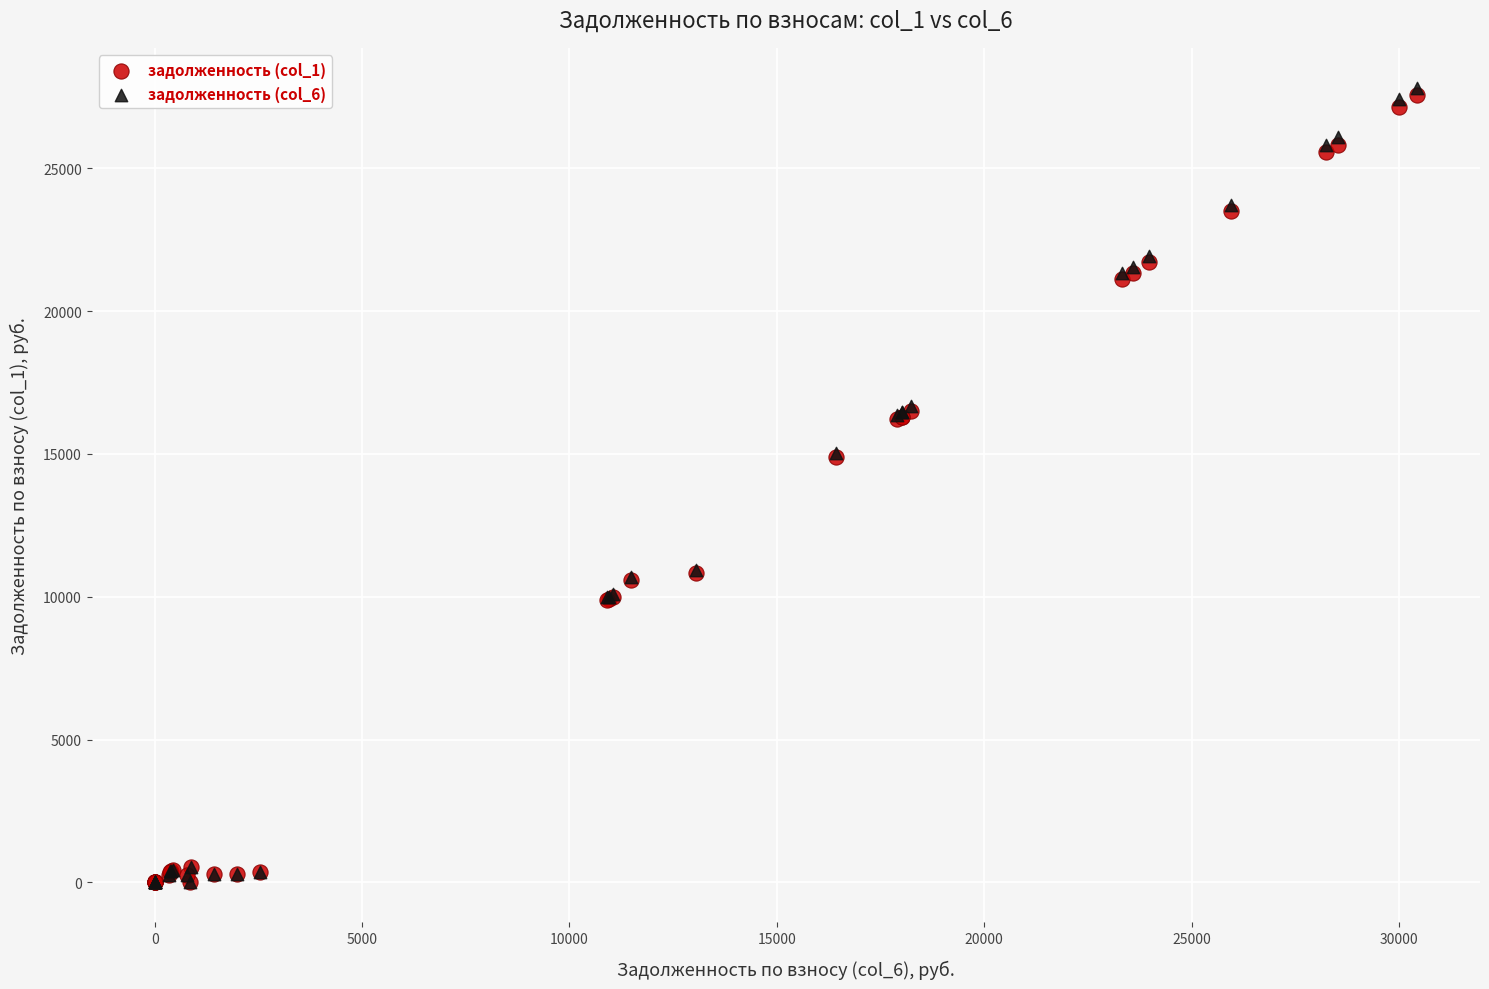

Which series has the widest spread of Y values?

задолженность (col_6)